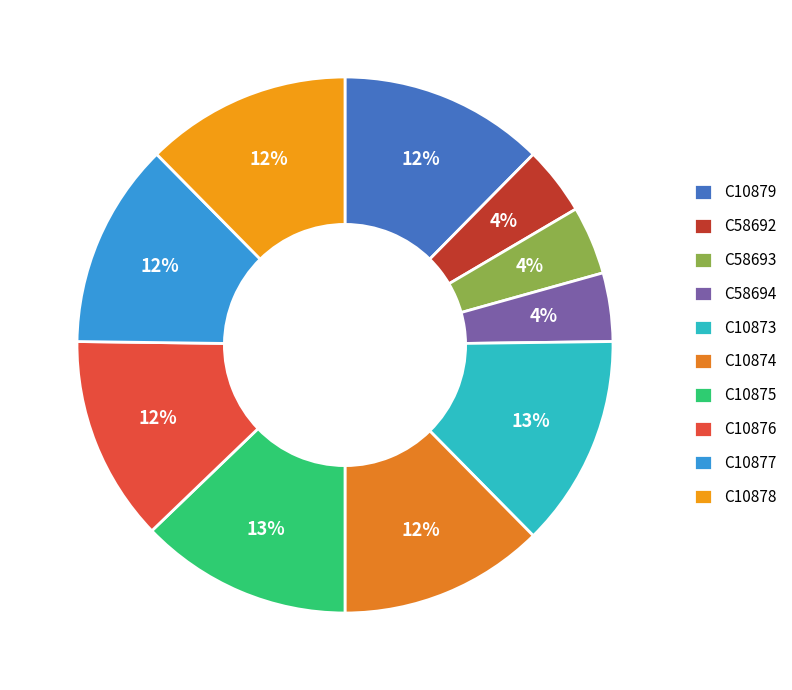

How many segments does this pie chart have?

10